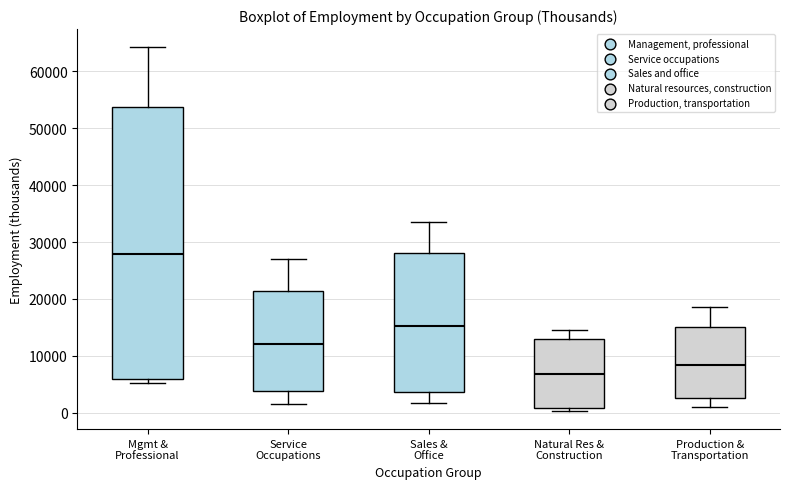

Reading left to right, read every box against the y-axis: the position of its median line, the range the box covers, and the ends of its whiskers. The values are not printed on the chart, so give them approximately, as read against the axis.

Mgmt & Professional: median 28000, box 6000 to 54000, whiskers 5000 to 64000
Service Occupations: median 12000, box 4000 to 21000, whiskers 2000 to 27000
Sales & Office: median 15000, box 4000 to 28000, whiskers 2000 to 33000
Natural Res & Construction: median 7000, box 1000 to 13000, whiskers 0 to 14000
Production & Transportation: median 8000, box 3000 to 15000, whiskers 1000 to 19000